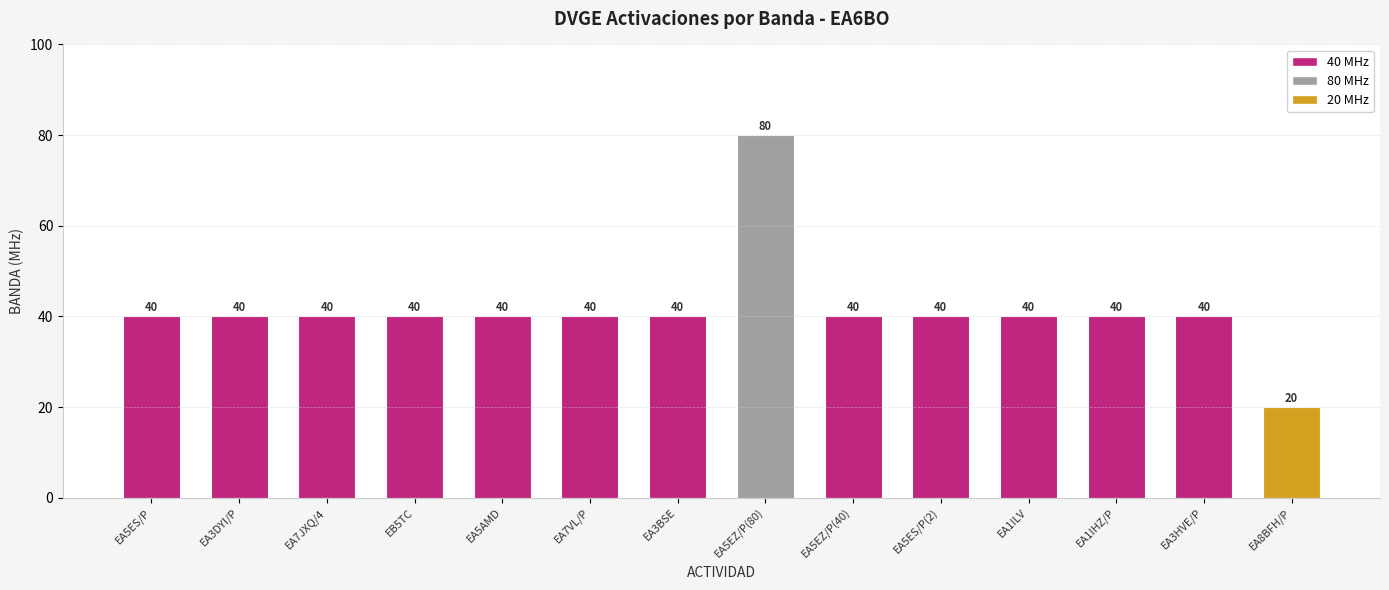

The value at EA7JXQ/4 is 40. True or false?

True